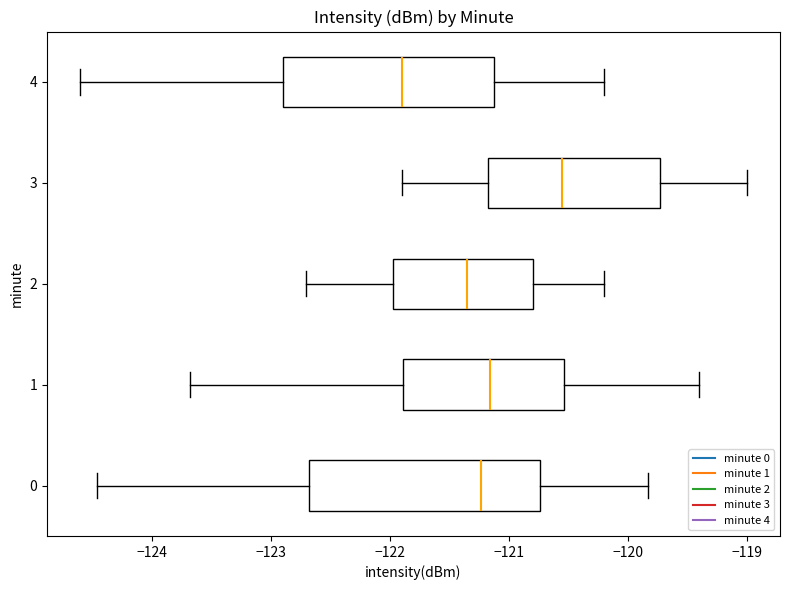

Reading bottom to top, transcribe this box plot: for each box, give where its median line is, the range the box spans, and where its two whiskers end, as read against the x-axis. The values are not printed on the chart, so give them approximately, as read against the axis.

0: median -121.2, box -122.7 to -120.7, whiskers -124.5 to -119.8
1: median -121.2, box -121.9 to -120.5, whiskers -123.7 to -119.4
2: median -121.3, box -122.0 to -120.8, whiskers -122.7 to -120.2
3: median -120.5, box -121.2 to -119.7, whiskers -121.9 to -119.0
4: median -121.9, box -122.9 to -121.1, whiskers -124.6 to -120.2